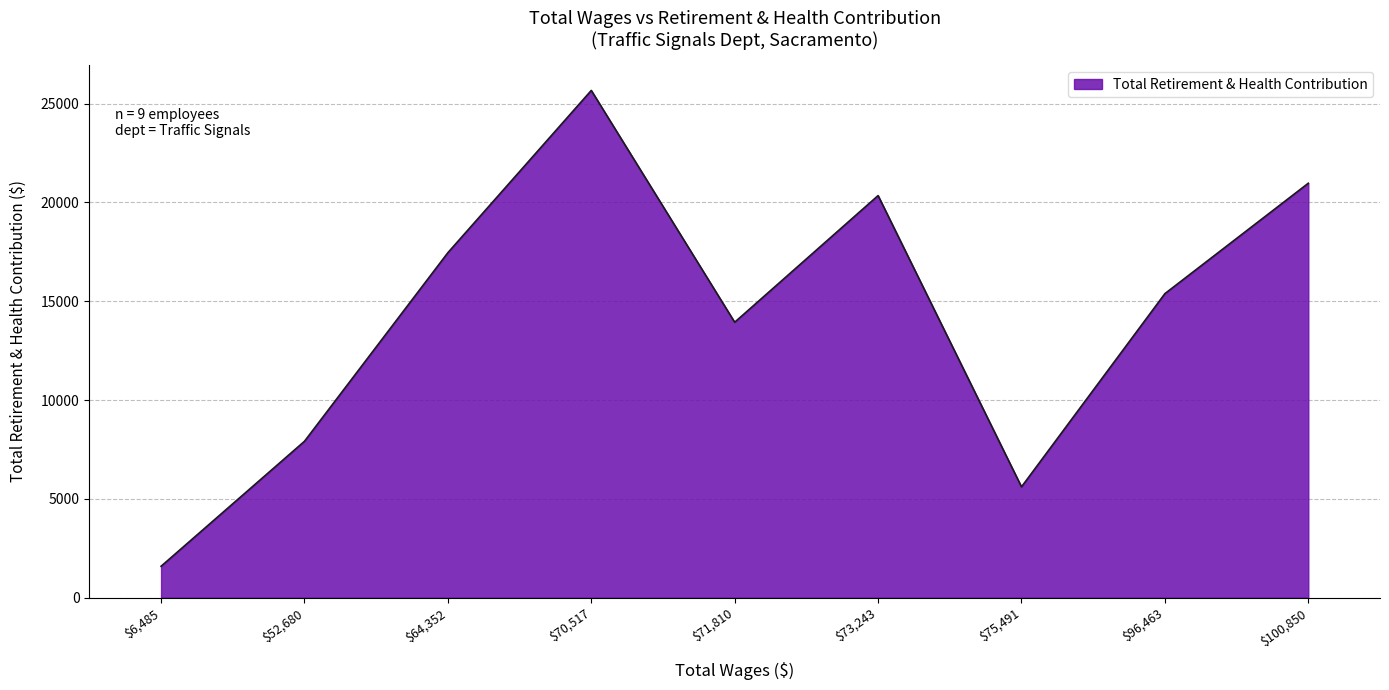

Reading right to left, list all the values displayed in this chart.

20972	15385	5606	20347	13938	25669	17457	7912	1587